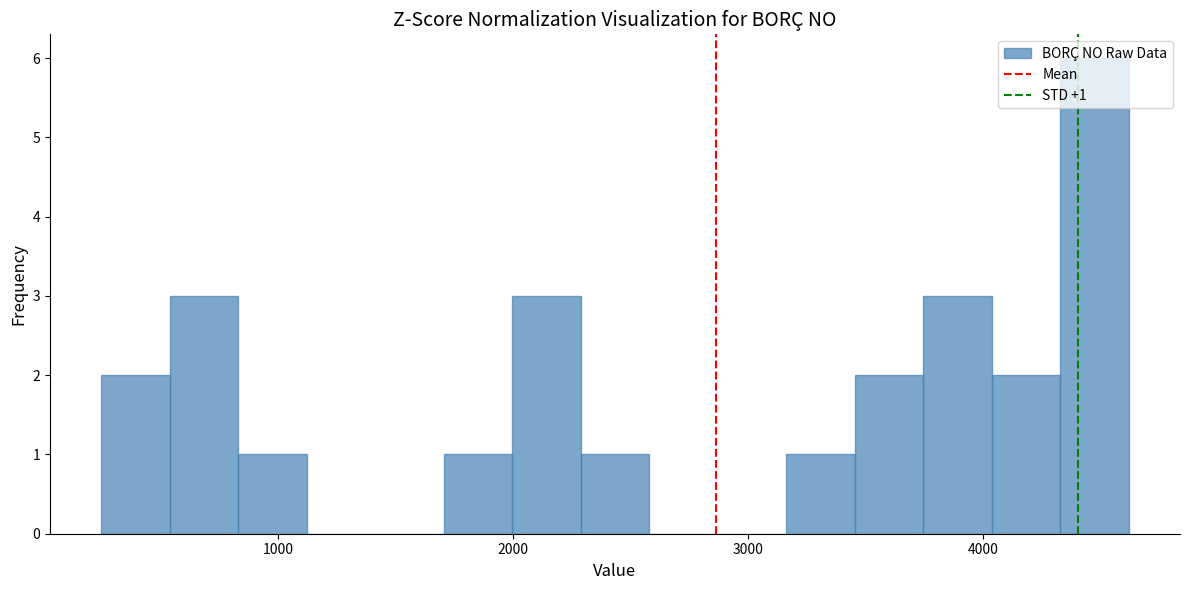

Around what value on the x-axis is the tallest bar? Give the approximate position of its centre, as read against the axis.

4500